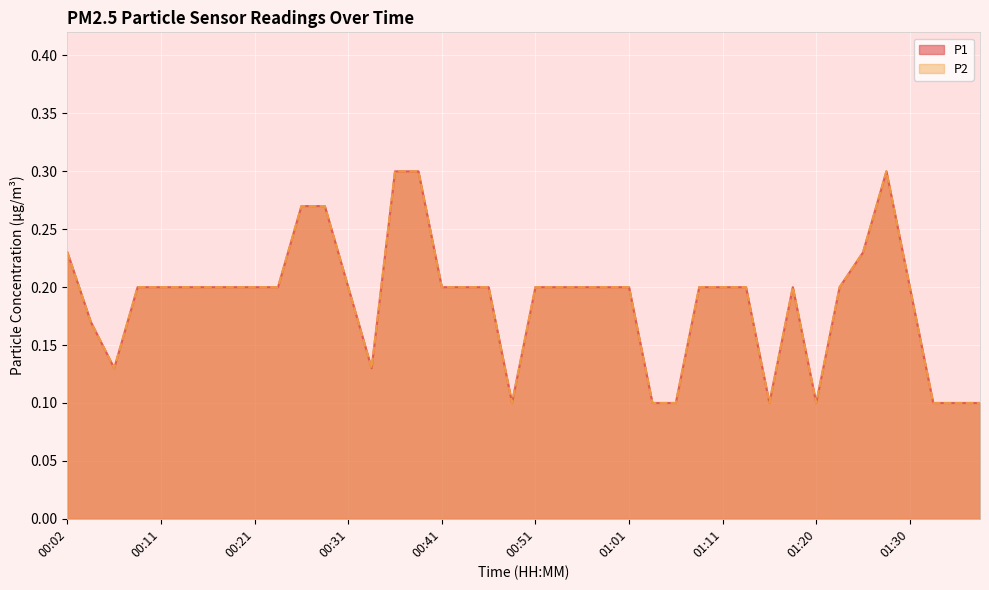

At which category is the sum across all series the highest?

00:36